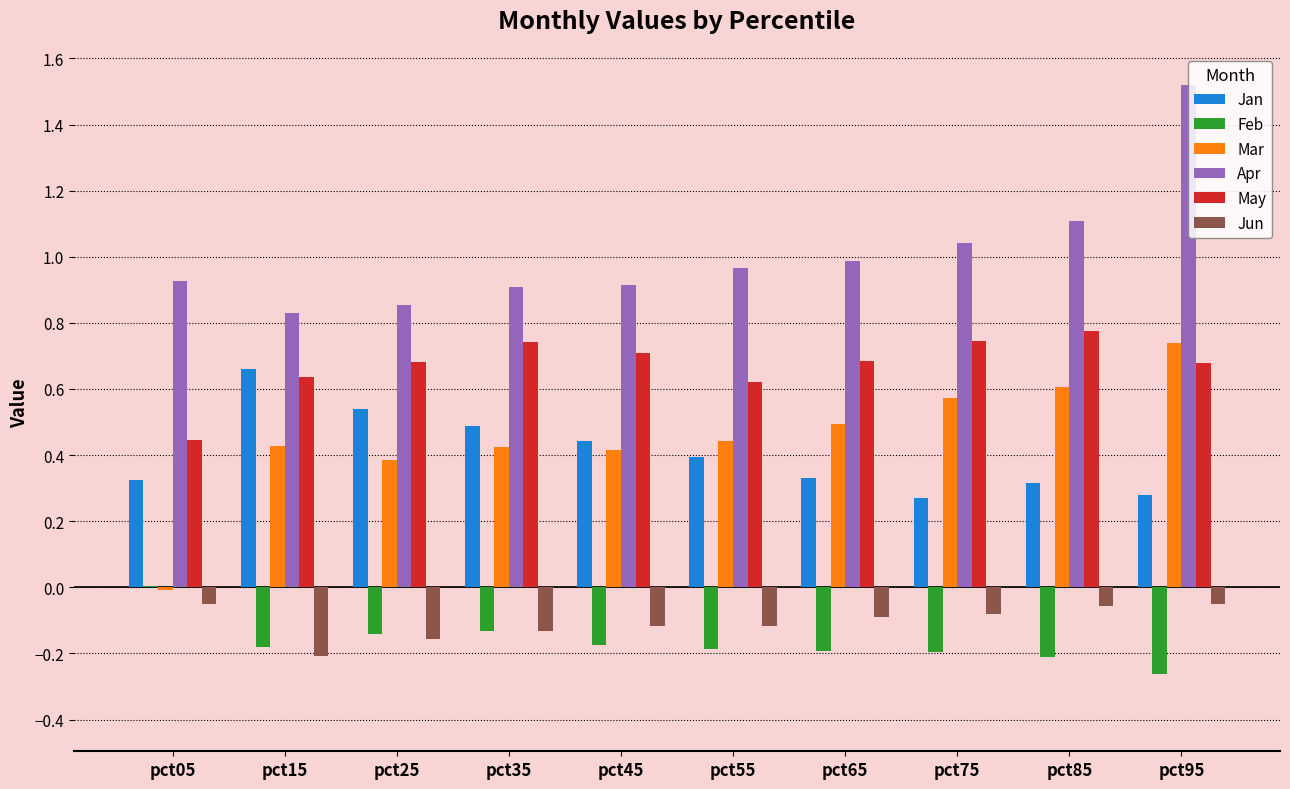

Which category has the highest value in the Jan series?

pct15